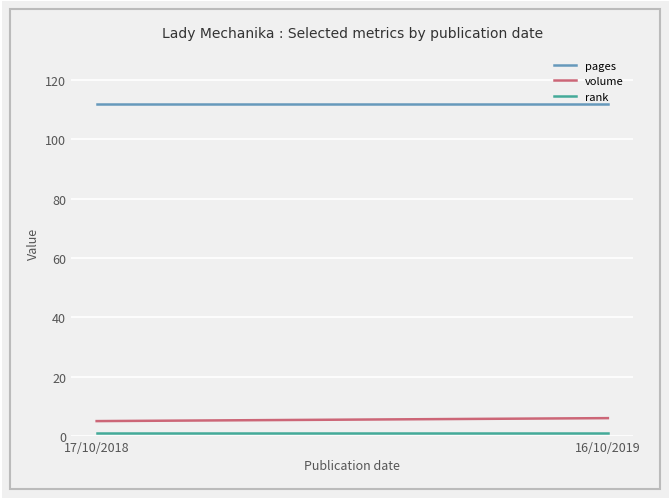

Reading left to right, what are all the values shown in this chart?

pages: 17/10/2018=112	16/10/2019=112
volume: 17/10/2018=5	16/10/2019=6
rank: 17/10/2018=1	16/10/2019=1